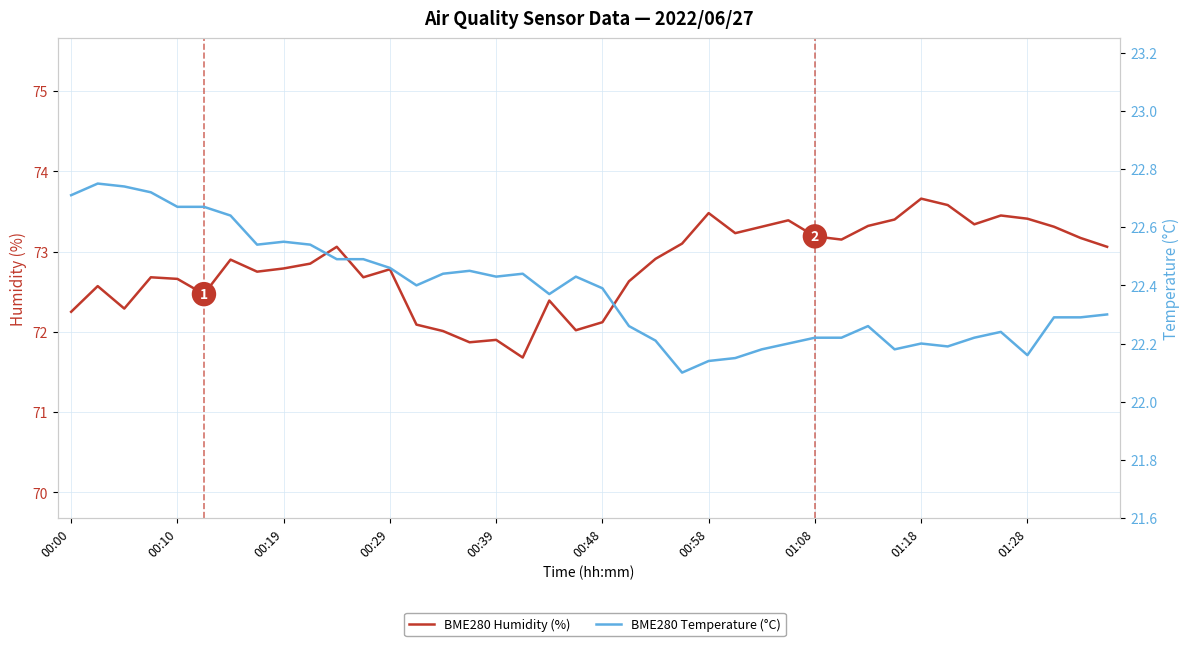

Which series has the largest range (max minus min)?

BME280 Humidity (%)